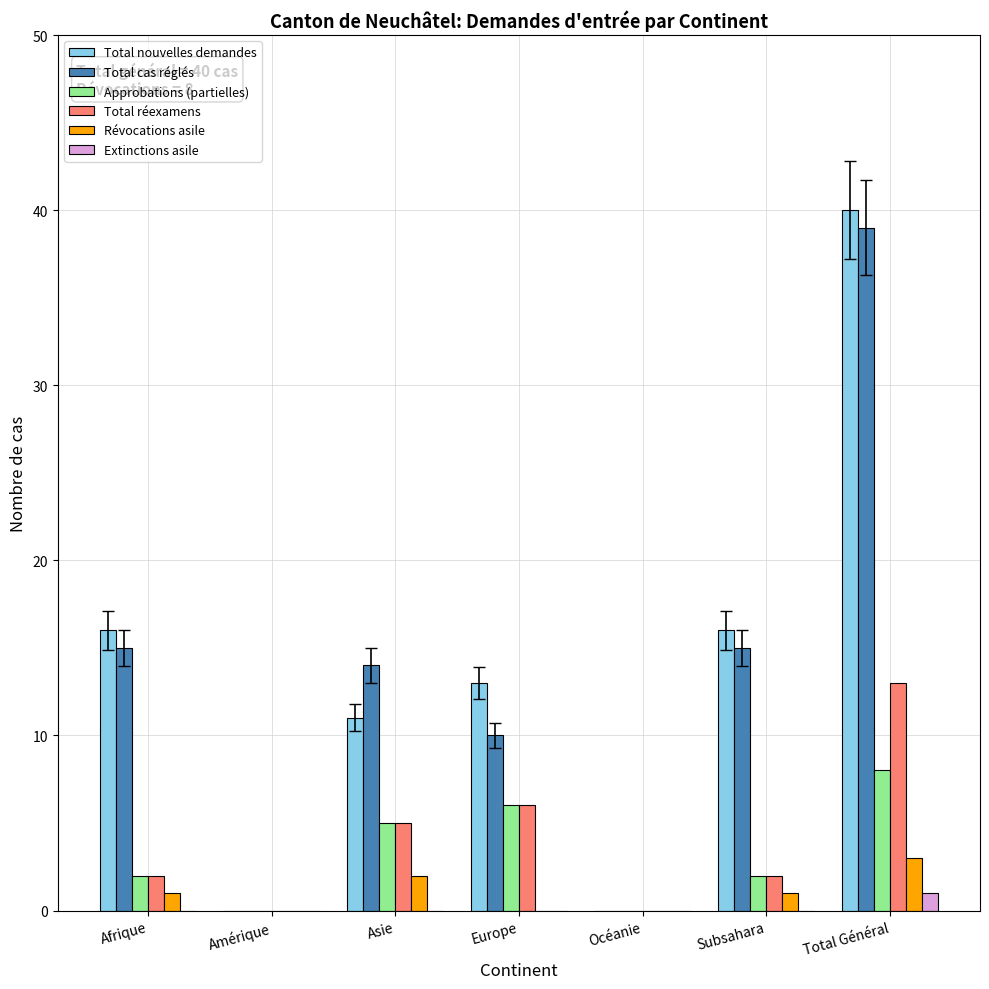

The Total nouvelles demandes series shows 16 at Afrique. True or false?

True